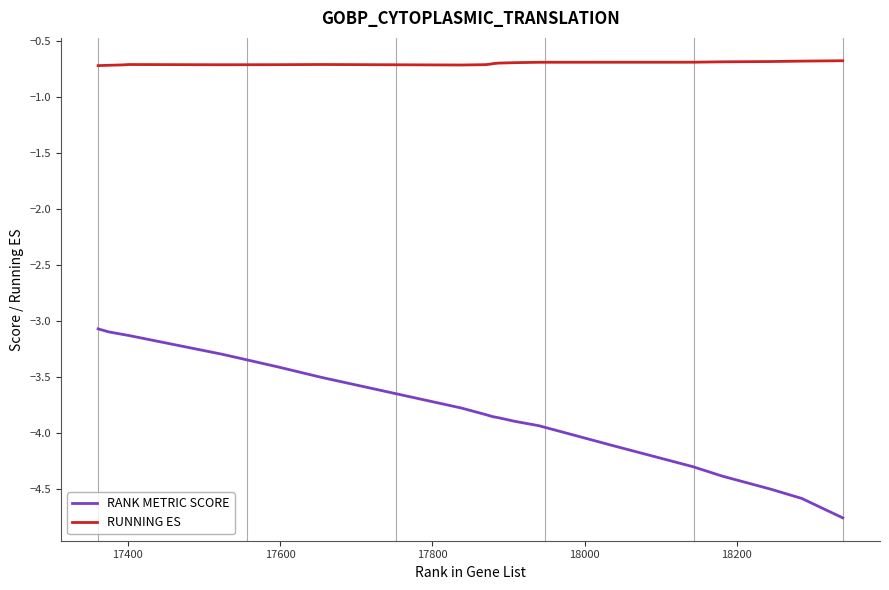

True or false: RUNNING ES and RANK METRIC SCORE intersect in this chart.

False